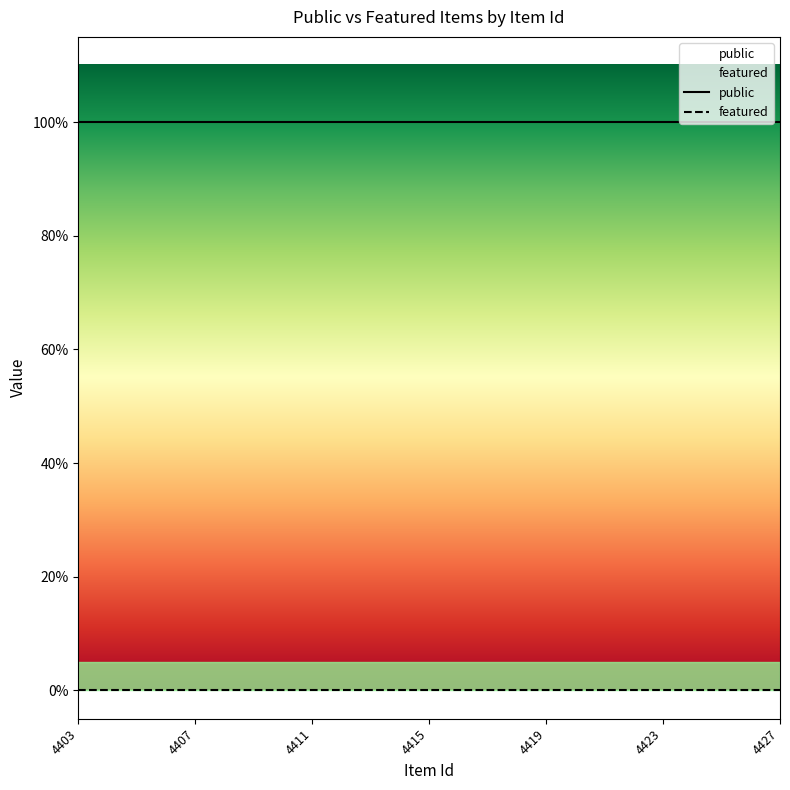

What is the value of the public point at the 15th from the left?

1